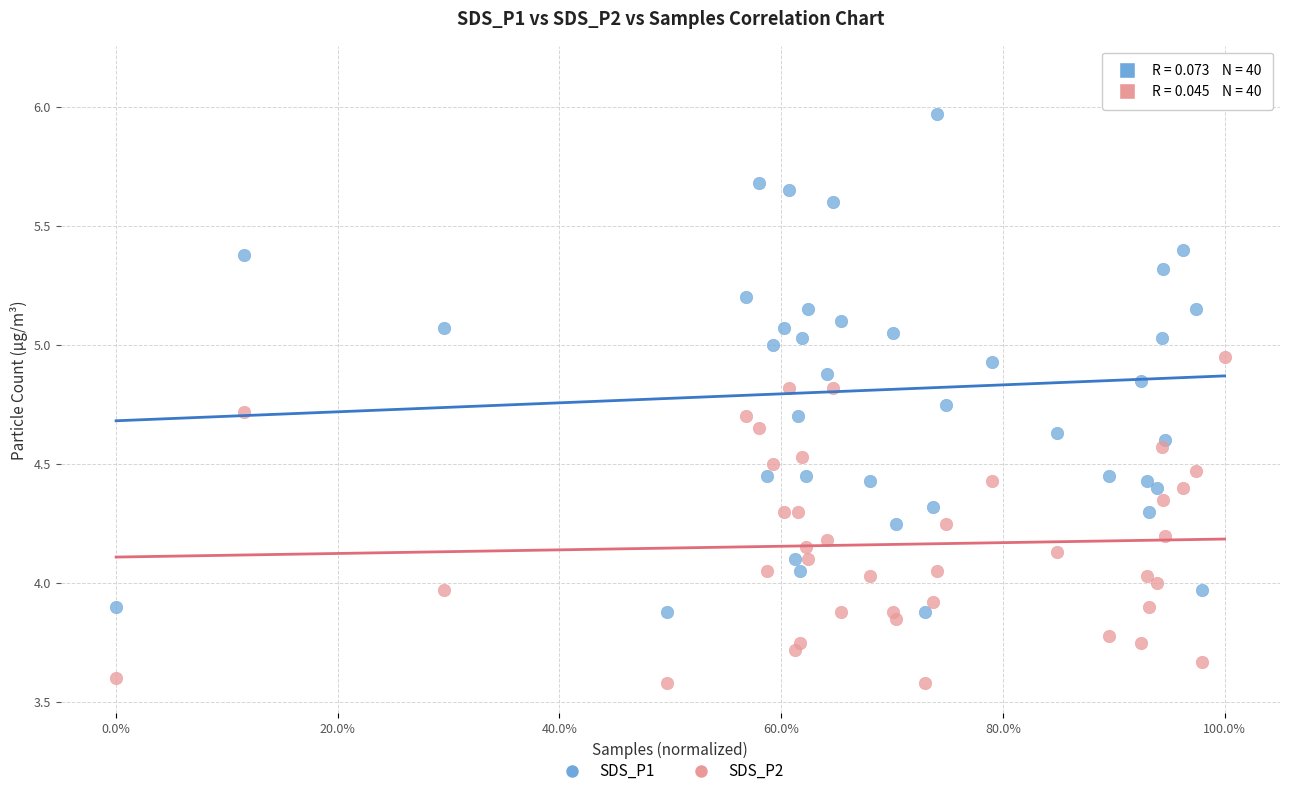

Across all data points, what is the range of X values (max minus min)?

1.0